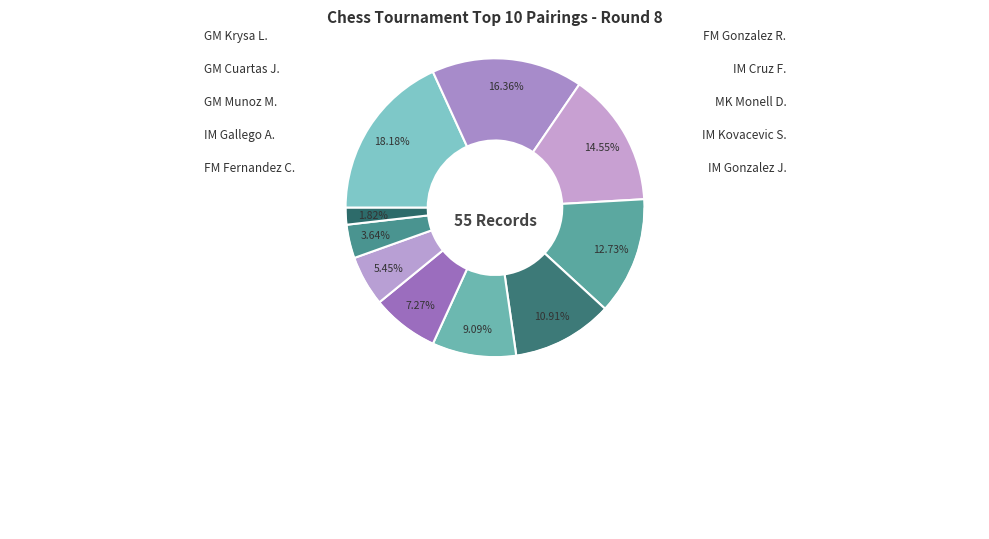

Does IM Cruz Filemon represent more than half of the total?

No